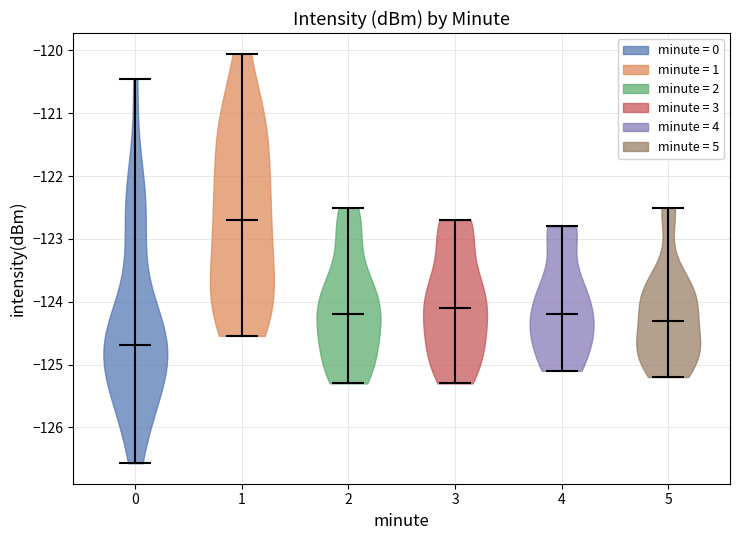

Which violin has the highest median line?

1